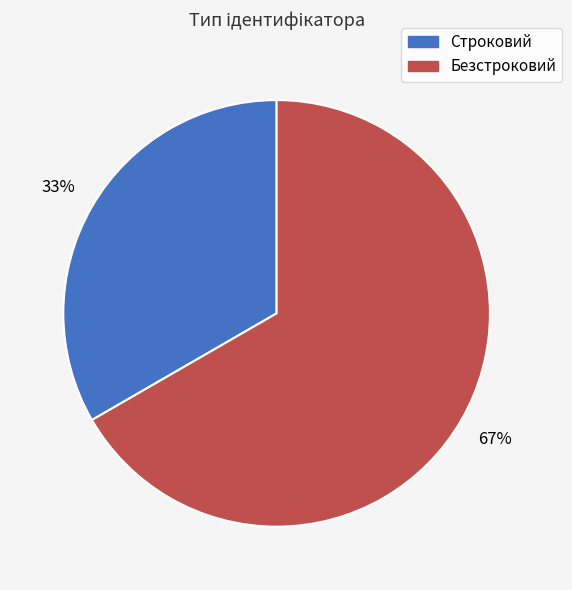

To the nearest percent, what is the average slice percentage?

50%